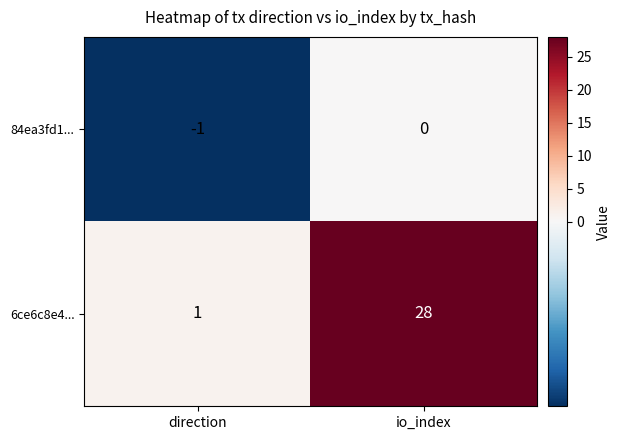

At io_index, list the series in order from largest to smallest.

6ce6c8e4..., 84ea3fd1...